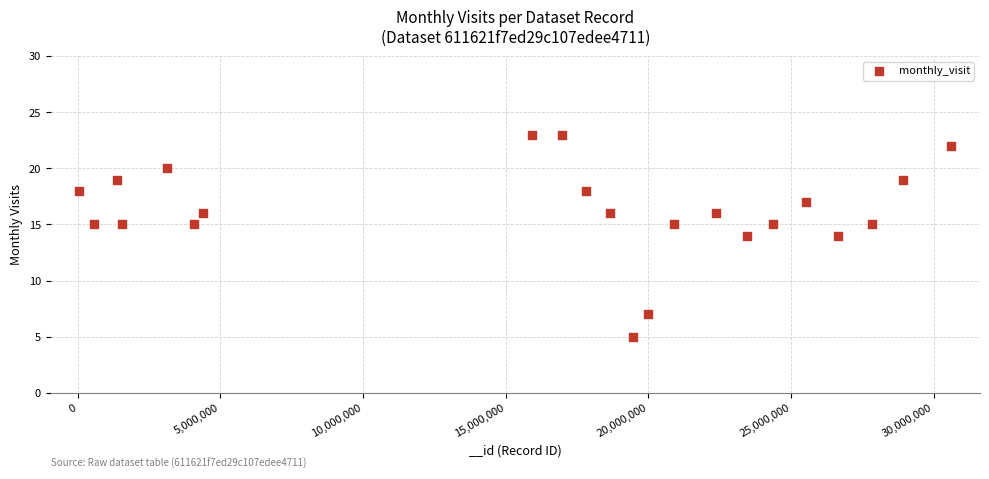

What is the range of Y values (max minus min)?

18